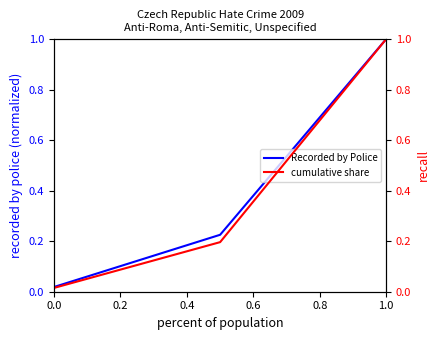

Which series has the widest spread of values?

cumulative share